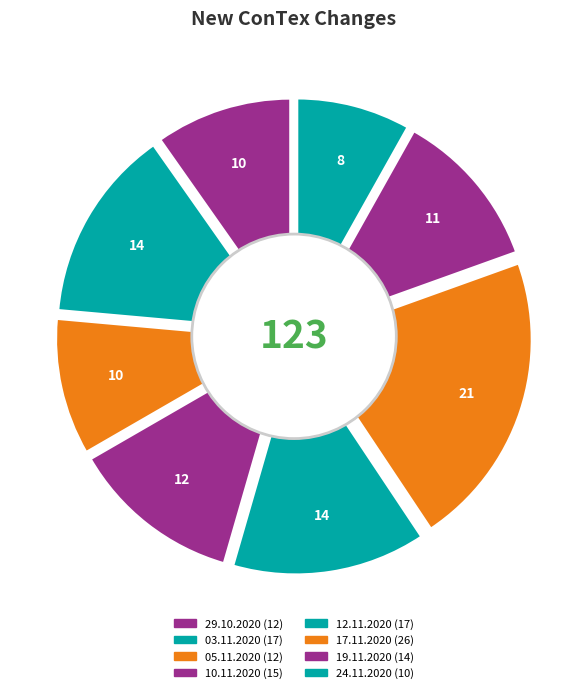

Which has a higher value, 10.11.2020 or 19.11.2020?

10.11.2020